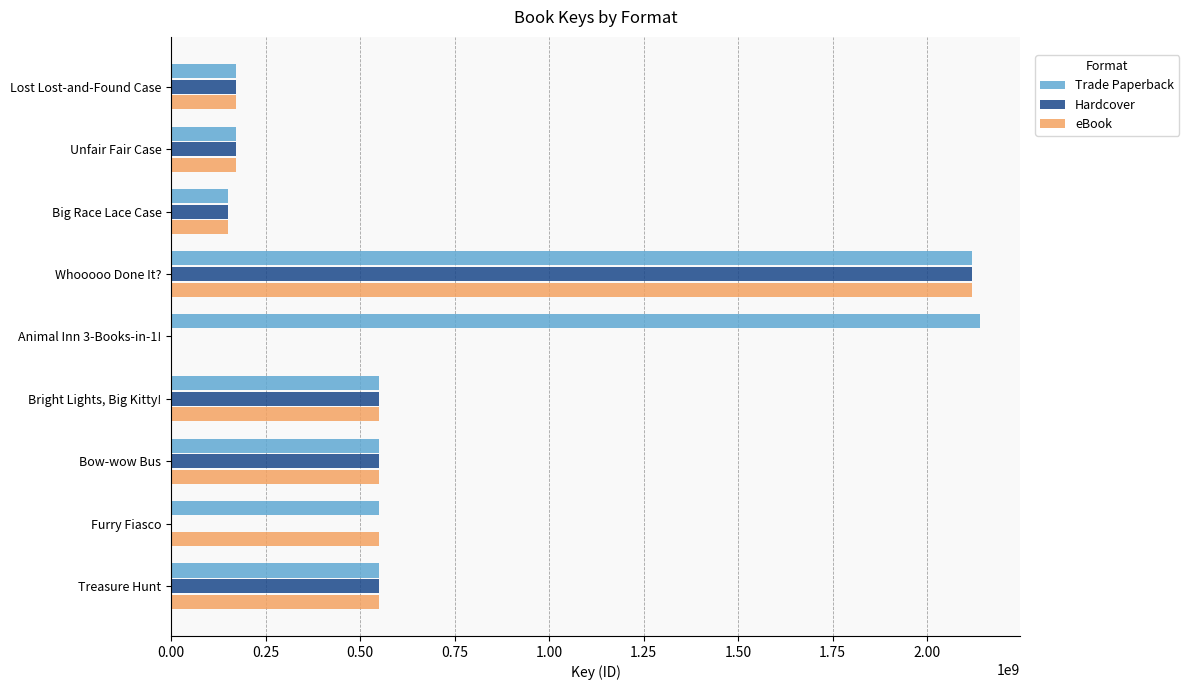

The value of Trade Paperback at Unfair Fair Case is 283026103. True or false?

False